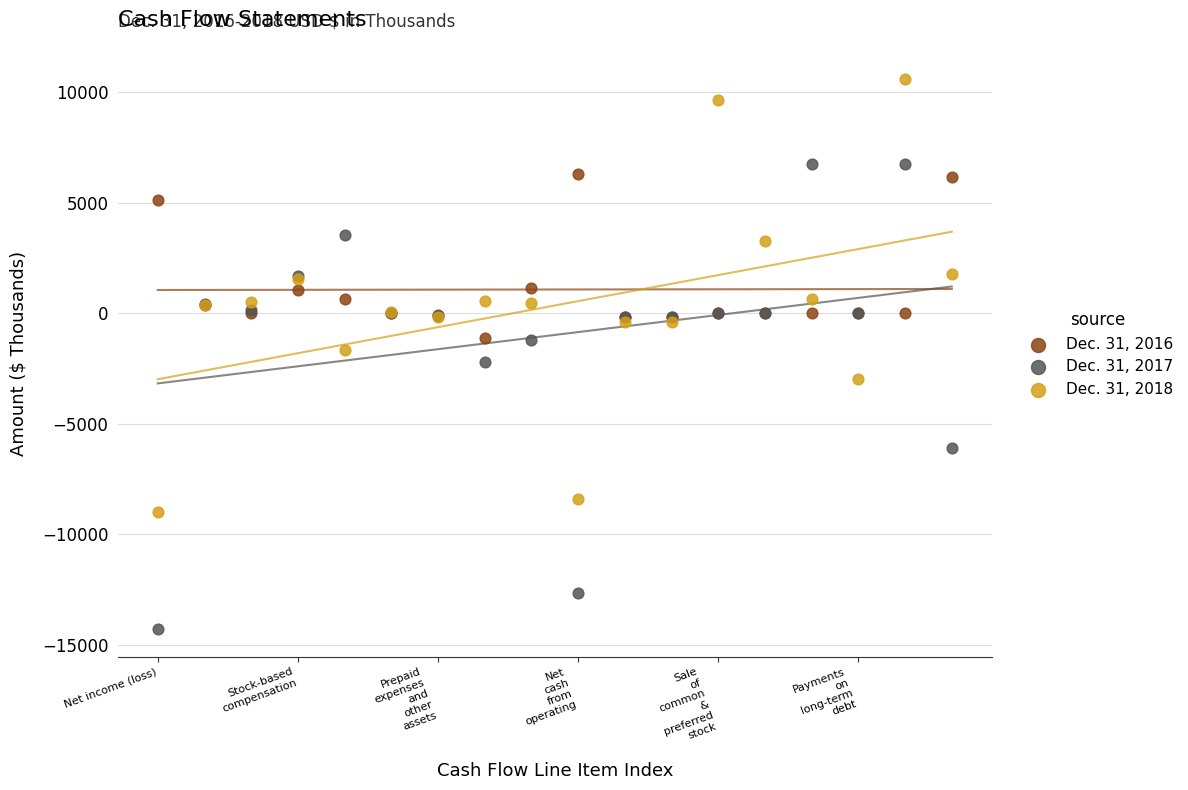

Which series reaches the minimum Y coordinate?

Dec. 31, 2017